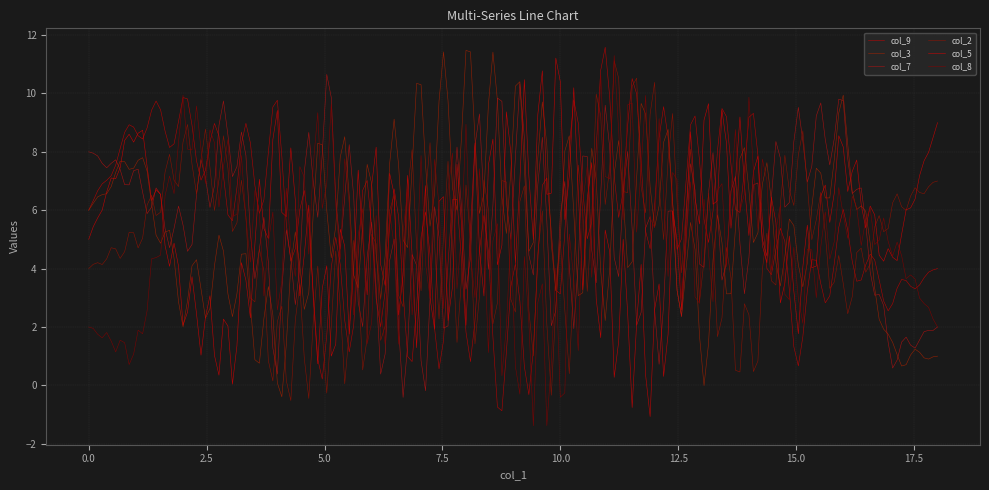

Where is the first local maximum for col_2?

2